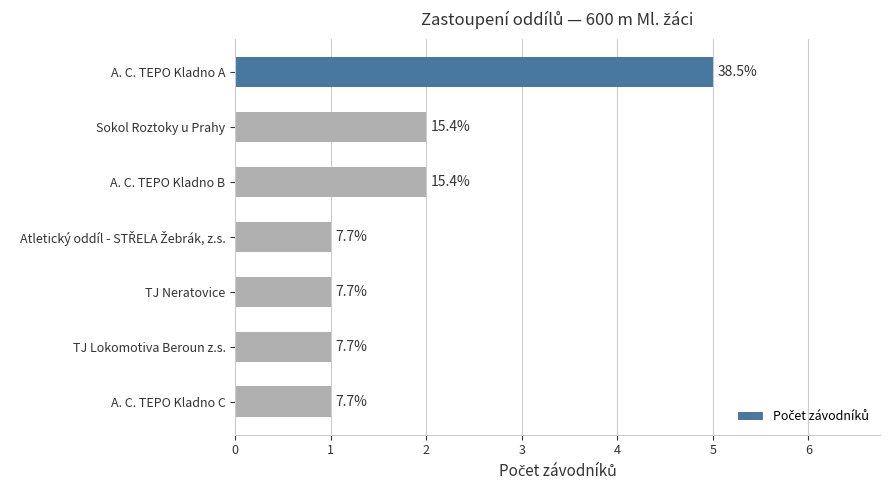

Does the chart contain any negative values?

No